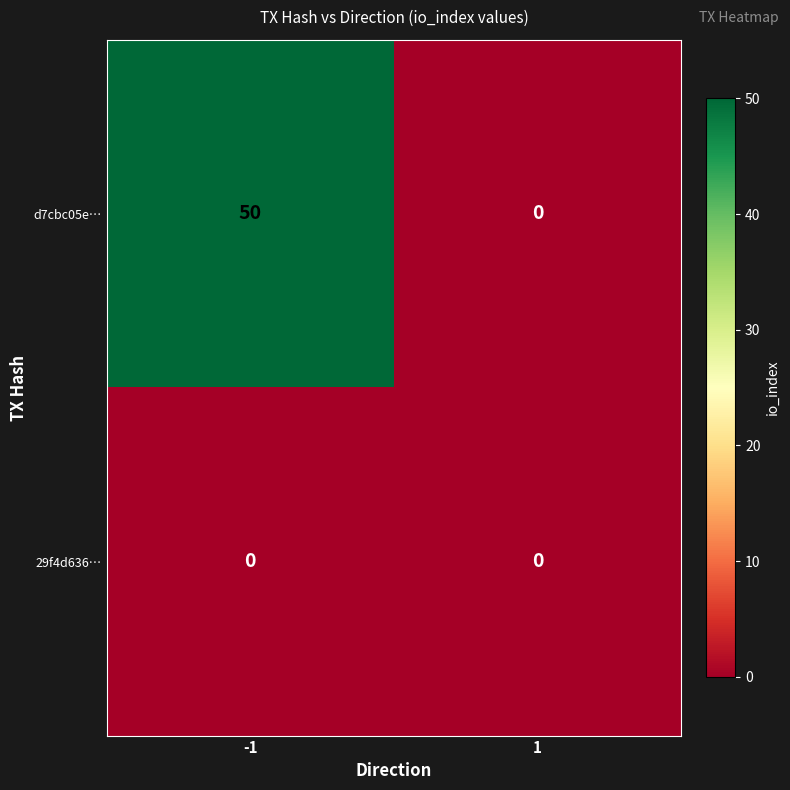

What is the difference between the d7cbc05e… values at -1 and 1?

50